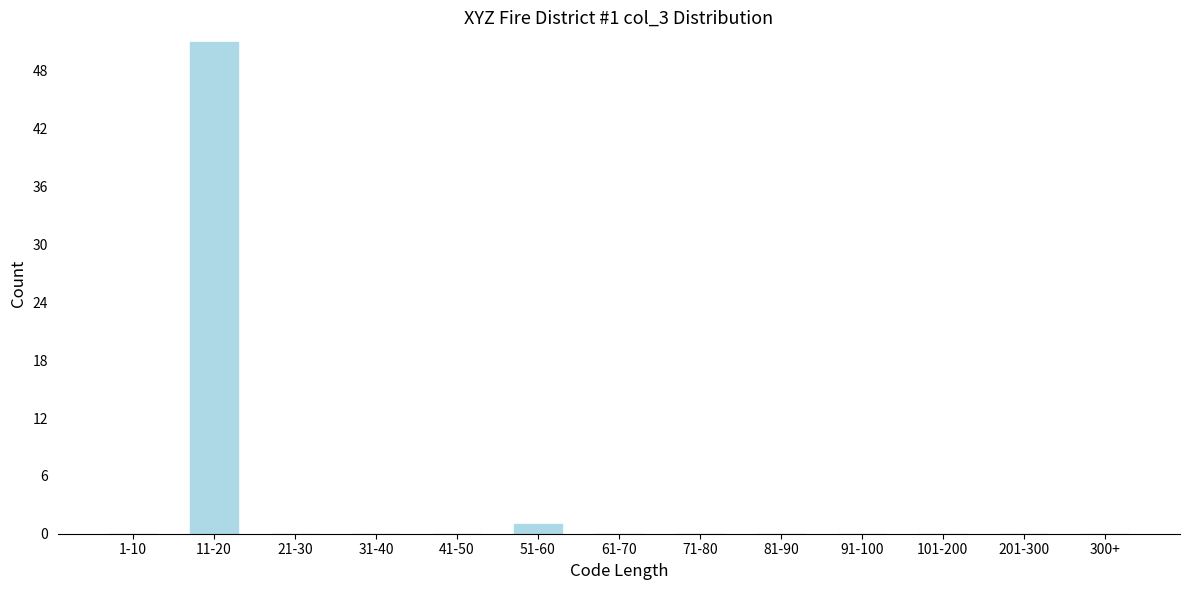

Reading left to right, list all the values displayed in this chart.

1-10=0	11-20=51	21-30=0	31-40=0	41-50=0	51-60=1	61-70=0	71-80=0	81-90=0	91-100=0	101-200=0	201-300=0	300+=0